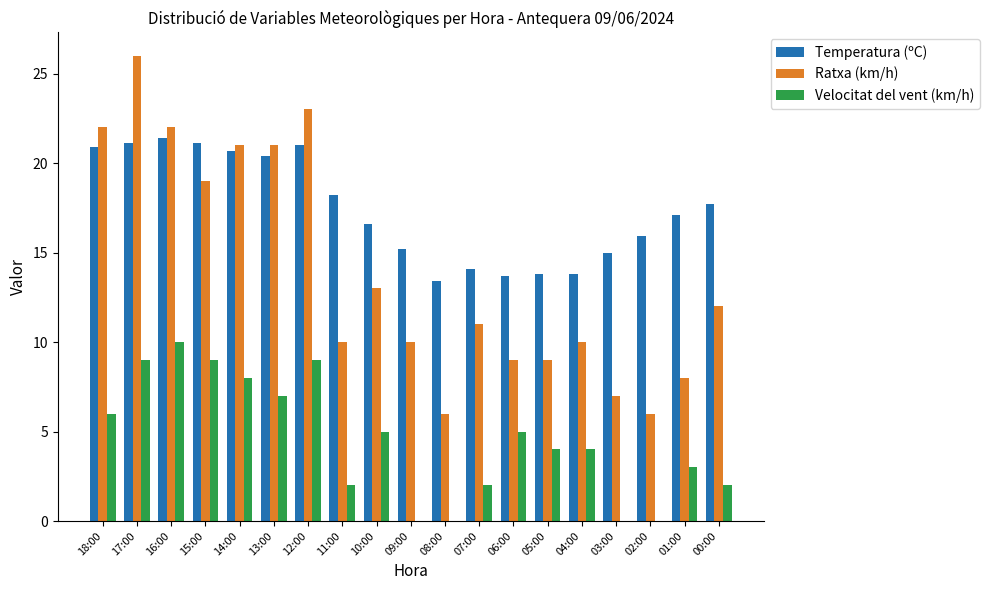

At which label does Velocitat del vent (km/h) reach its peak?

16:00